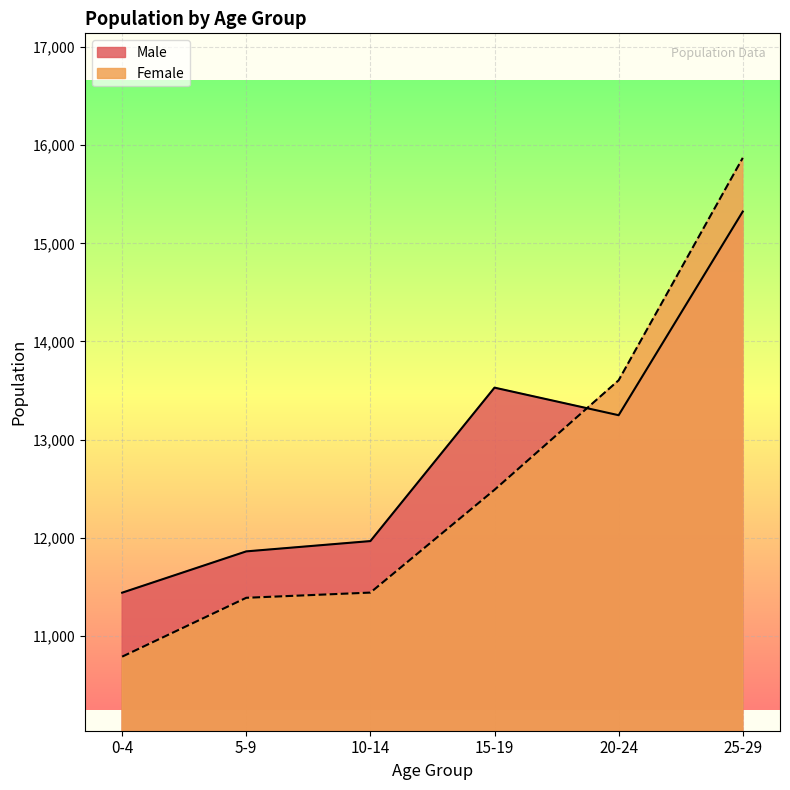

At which label does Female first exceed 12488?

20-24